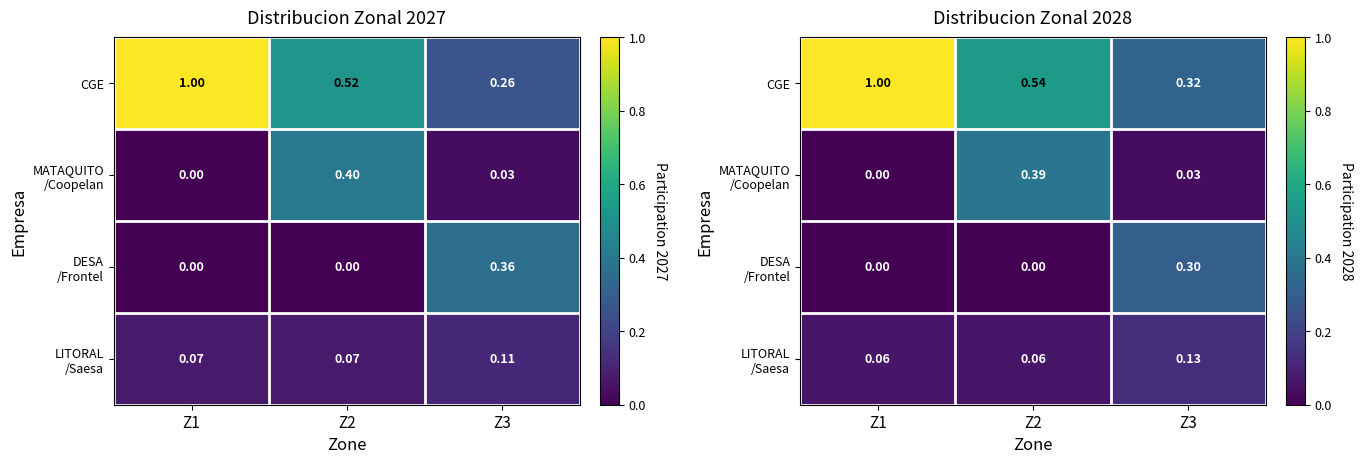

Is it true that CGE equals 1.0 at Z1?

True